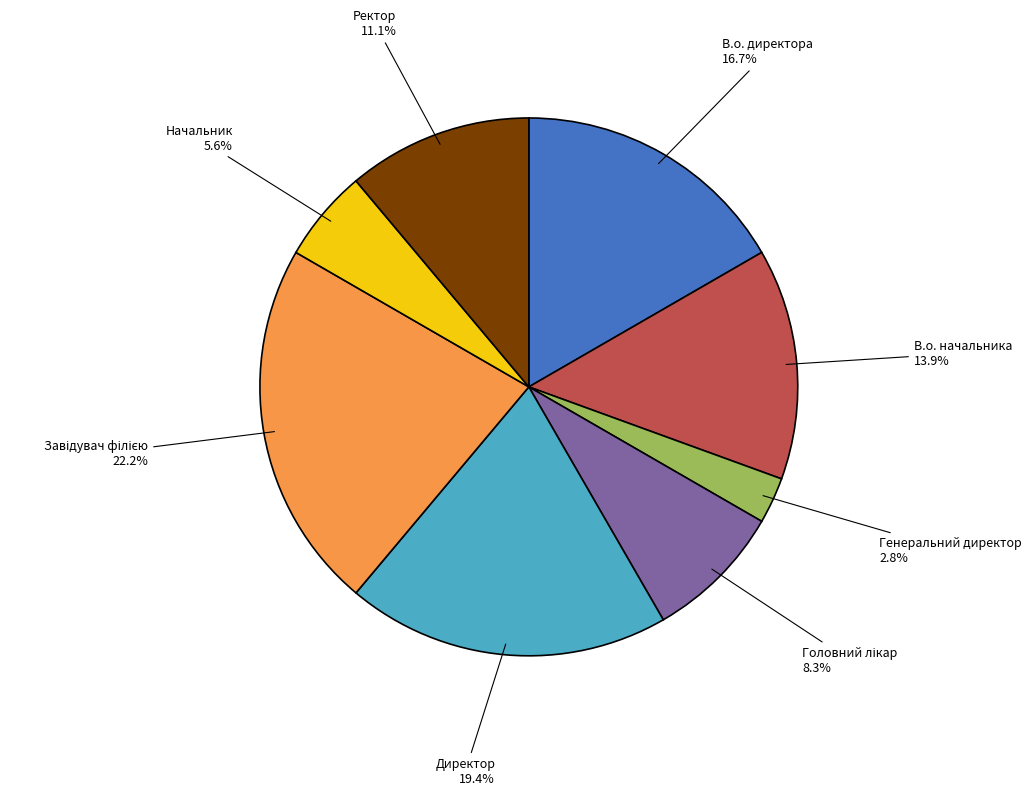

What is the total percentage of Генеральний директор and Директор?

22.2%